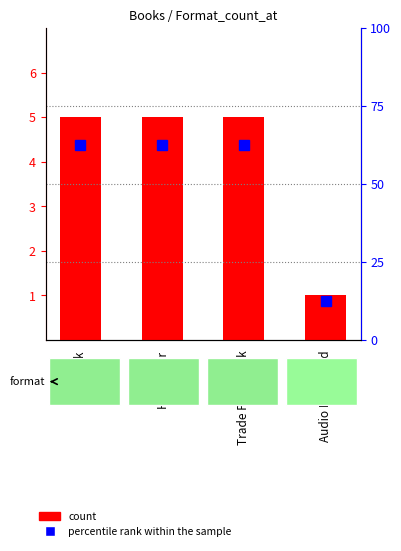

Between Trade Paperback and eBook, which is larger?

Trade Paperback